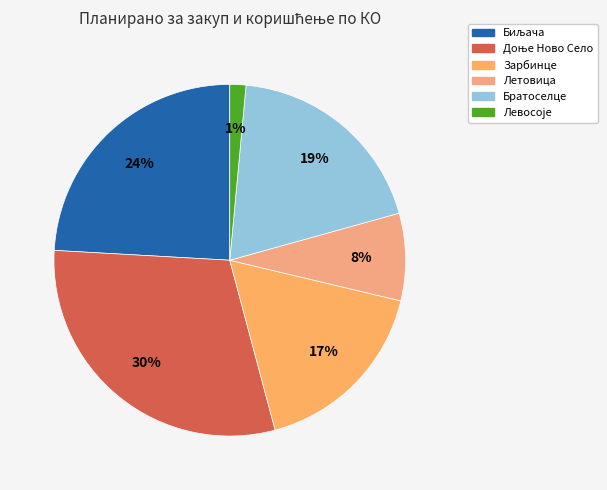

True or false: Зарбинце accounts for 17% of the total.

True